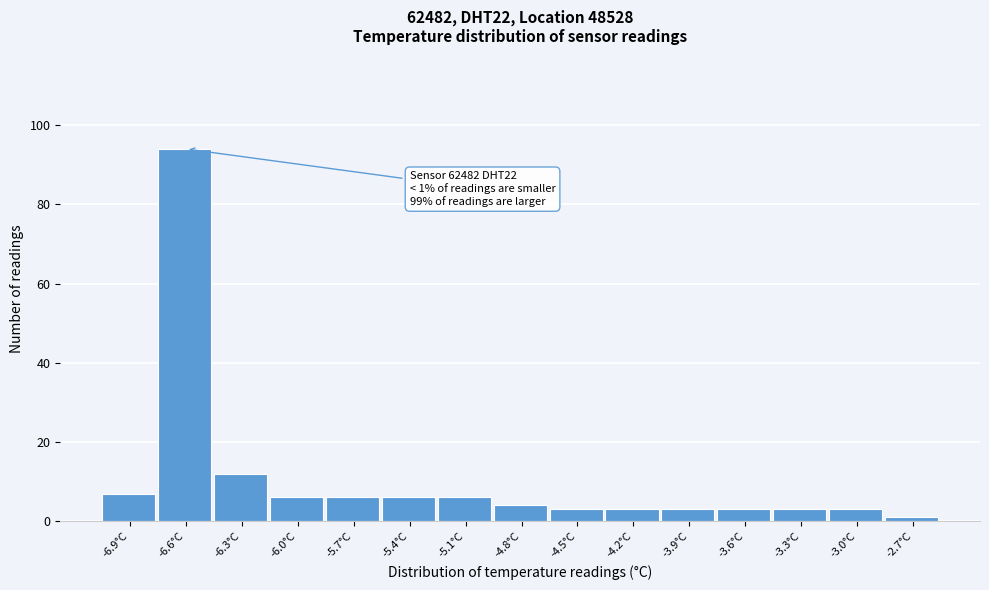

Over which range of the x-axis is the bar tallest?

-6.75 to -6.45